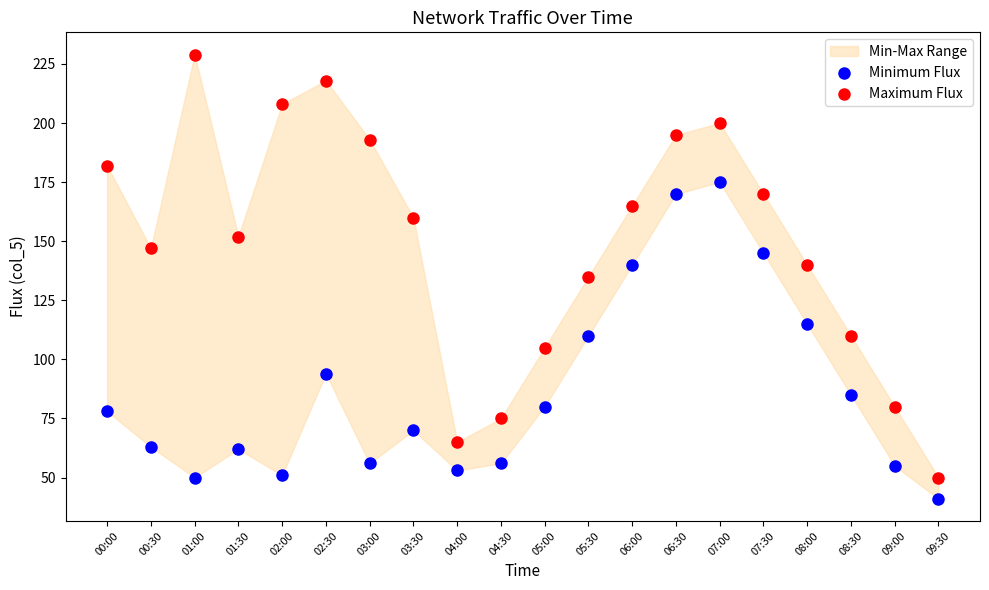

Across all data points, what is the range of Y values (max minus min)?

188